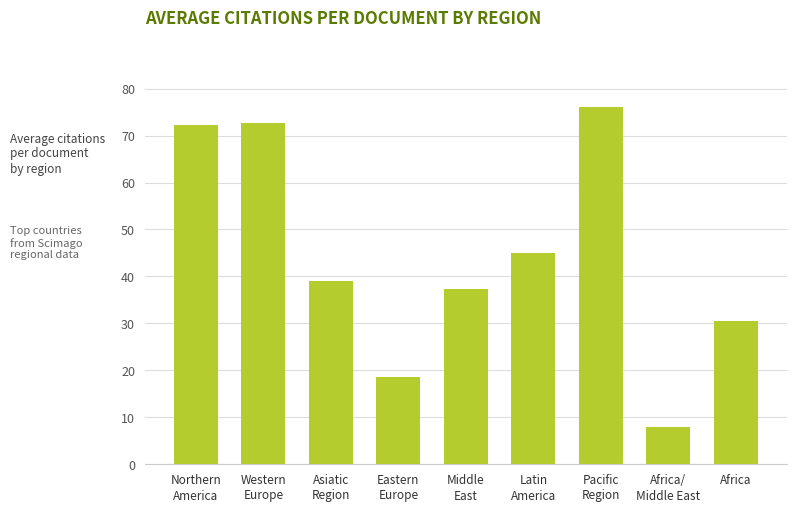

Is it true that the value at Africa/
Middle East is 8.0?

True